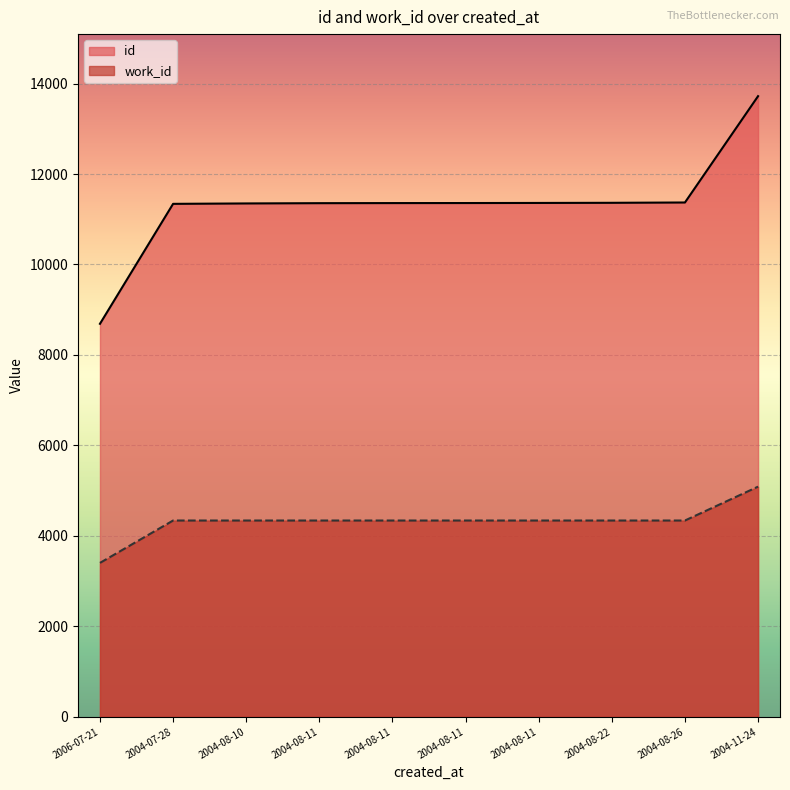

What is the spread (max minus min) of values at 2004-11-24?

8634